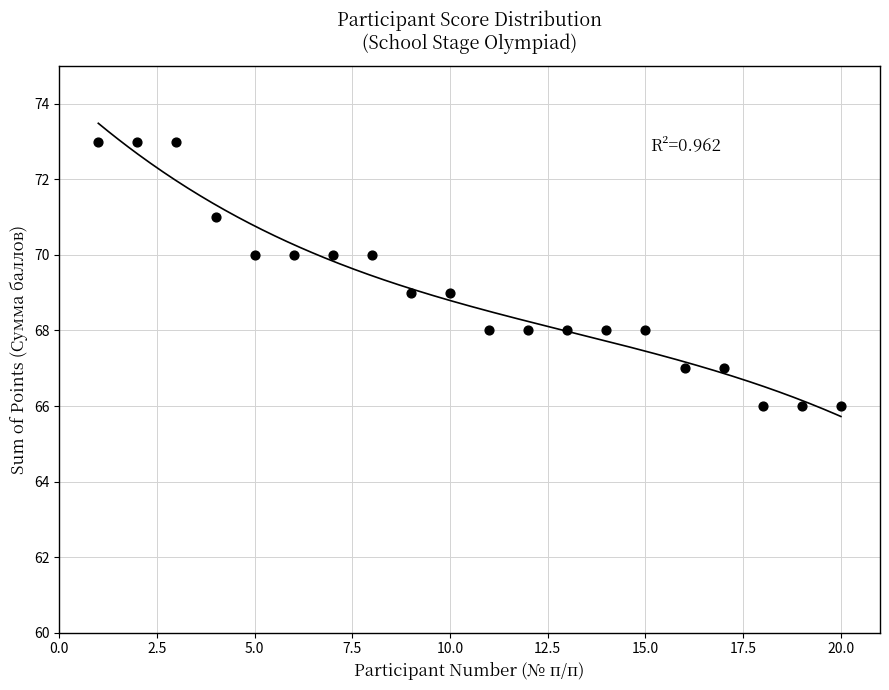

What is the range of Y values (max minus min)?

7